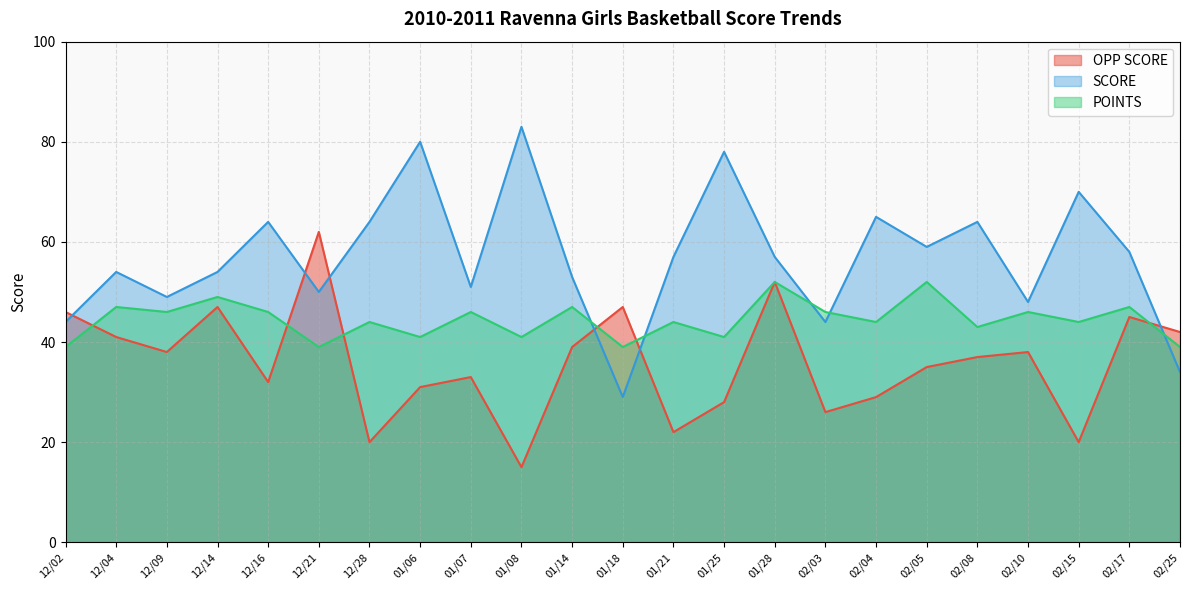

At which label does POINTS first exceed 44?

12/04